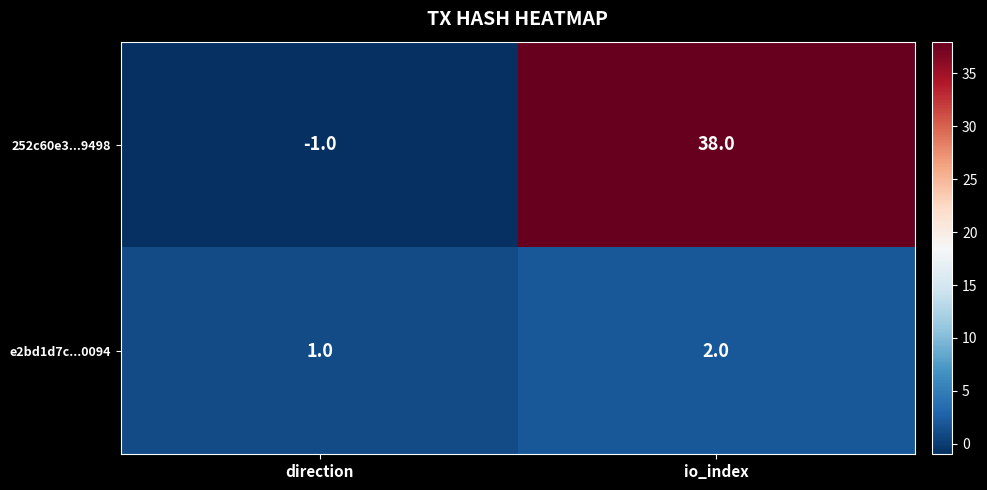

What is the difference between the maximum and minimum values in the 252c60e3...9498 series?

39